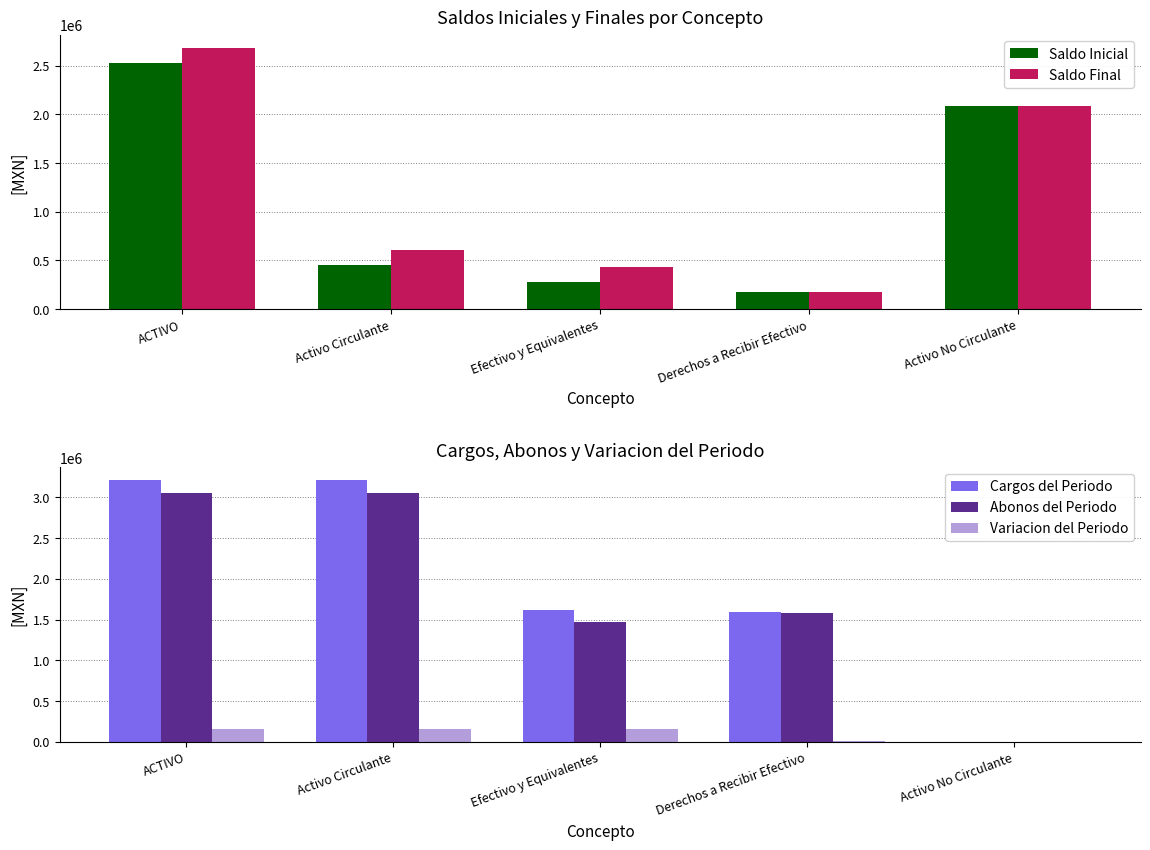

Rank the series at Derechos a Recibir Efectivo from highest to lowest value.

Cargos del Periodo, Abonos del Periodo, Saldo Final, Saldo Inicial, Variacion del Periodo